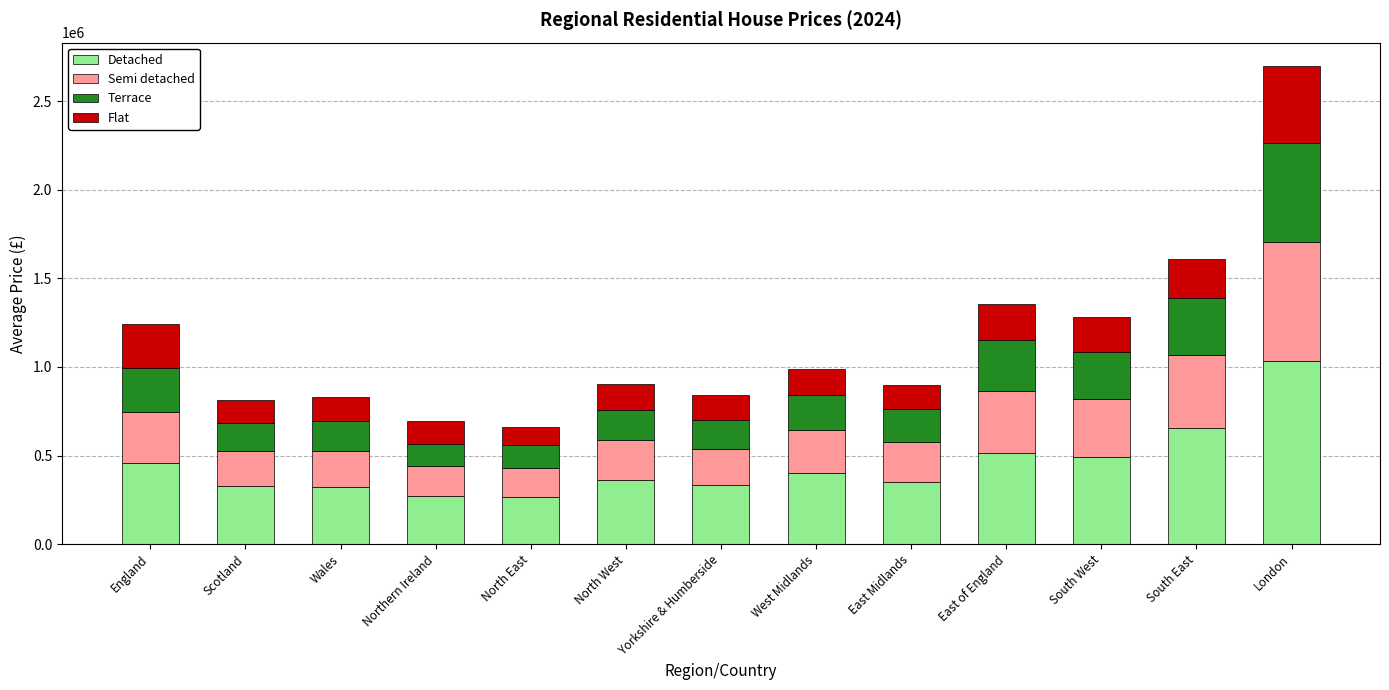

At which label does Detached reach its peak?

London